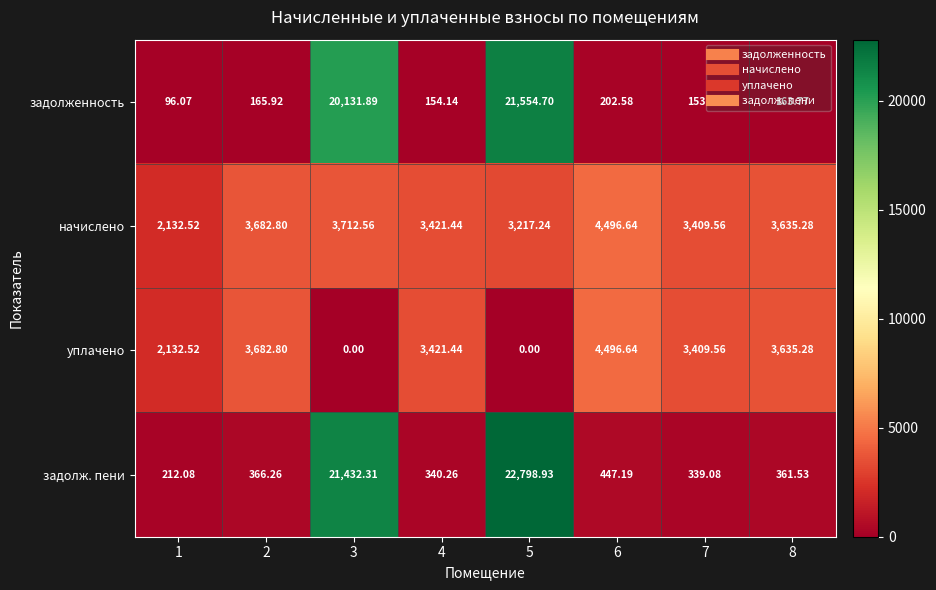

How many data points in задолж. пени are above 366?

4